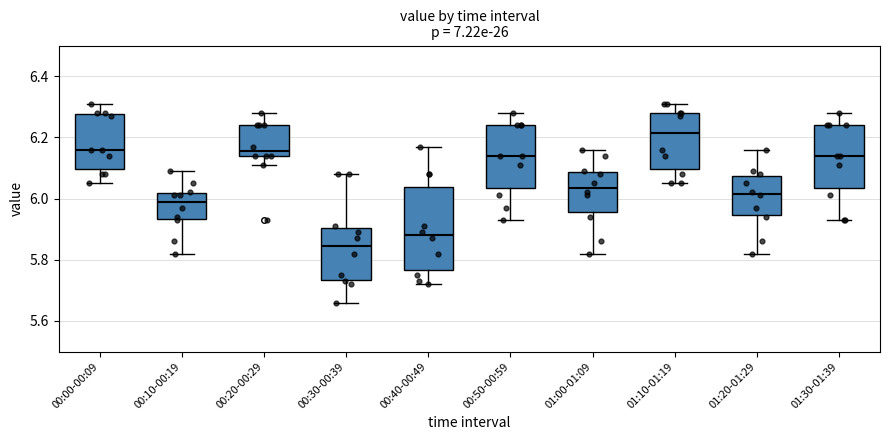

Reading left to right, transcribe this box plot: for each box, give where its median line is, the range the box spans, and where its two whiskers end, as read against the y-axis. The values are not printed on the chart, so give them approximately, as read against the axis.

00:00-00:09: median 6.16, box 6.10 to 6.28, whiskers 6.06 to 6.32
00:10-00:19: median 6.00, box 5.94 to 6.02, whiskers 5.82 to 6.10
00:20-00:29: median 6.16, box 6.14 to 6.24, whiskers 6.12 to 6.28
00:30-00:39: median 5.84, box 5.74 to 5.90, whiskers 5.66 to 6.08
00:40-00:49: median 5.88, box 5.76 to 6.04, whiskers 5.72 to 6.18
00:50-00:59: median 6.14, box 6.04 to 6.24, whiskers 5.94 to 6.28
01:00-01:09: median 6.04, box 5.96 to 6.08, whiskers 5.82 to 6.16
01:10-01:19: median 6.22, box 6.10 to 6.28, whiskers 6.06 to 6.32
01:20-01:29: median 6.02, box 5.94 to 6.08, whiskers 5.82 to 6.16
01:30-01:39: median 6.14, box 6.04 to 6.24, whiskers 5.94 to 6.28